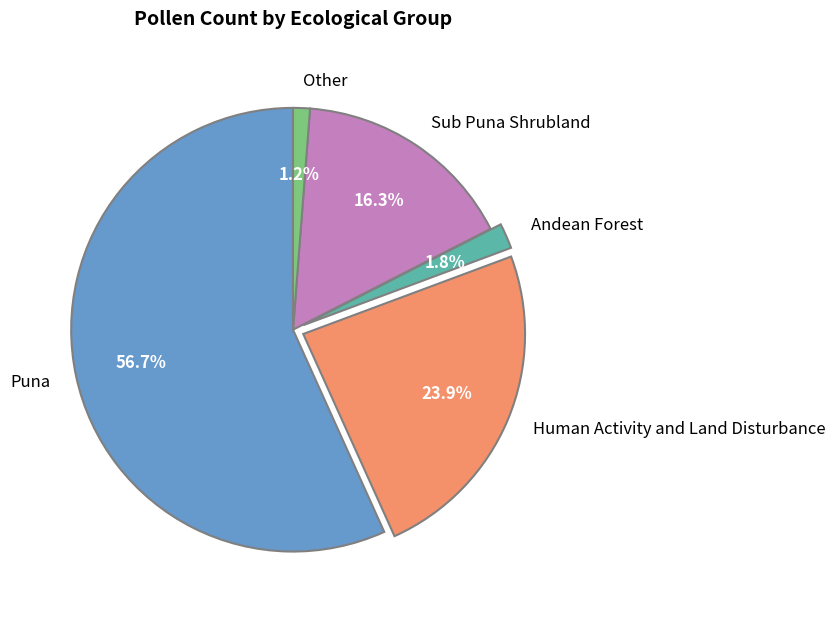

To the nearest percent, what percentage of the pie is Sub Puna Shrubland?

16%